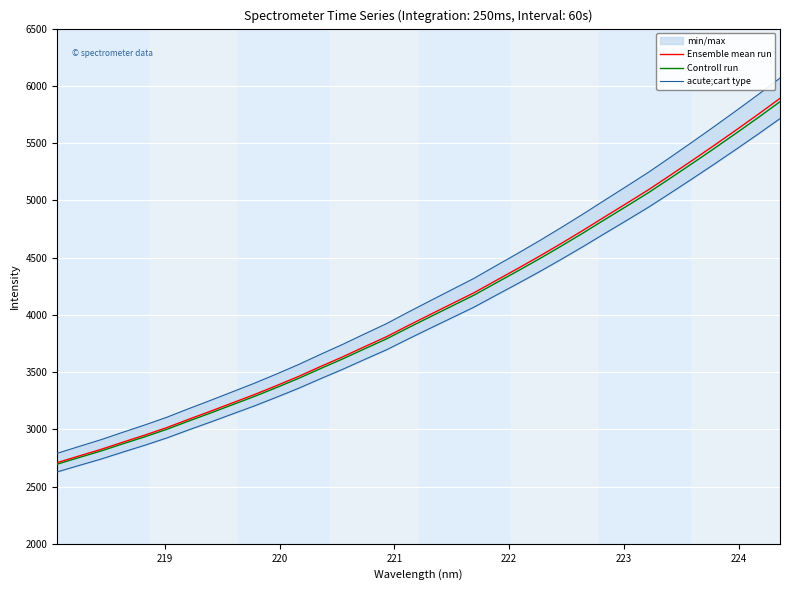

What is the highest value of the Ensemble mean run series?

5890.8